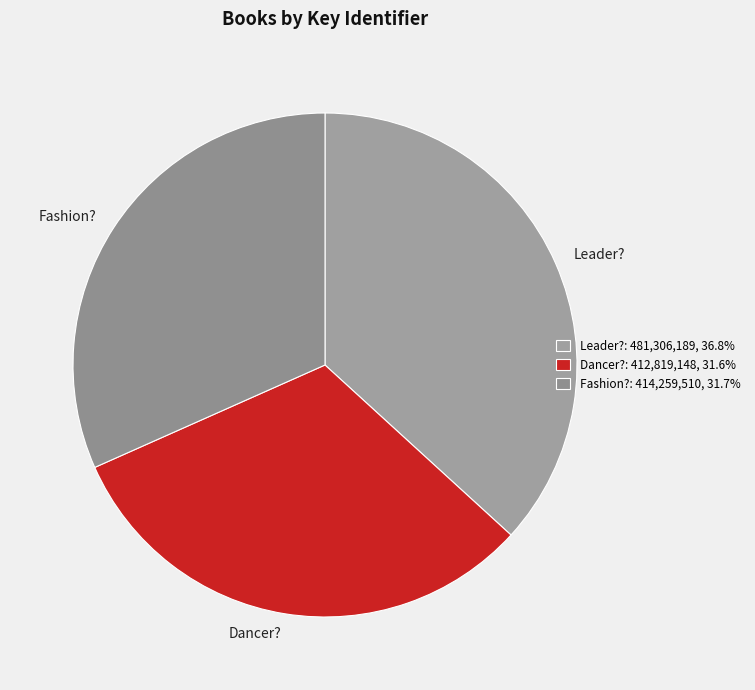

How many segments does this pie chart have?

3